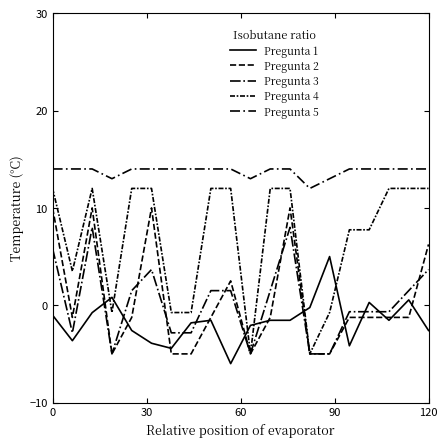

Is this an area chart (filled region under the line)?

No